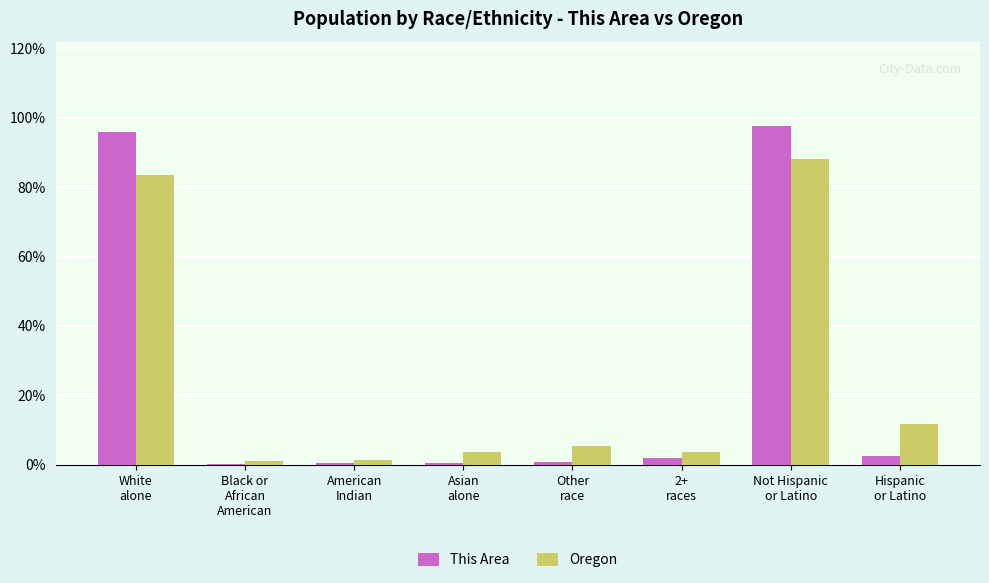

Count the number of categories in the chart.

8